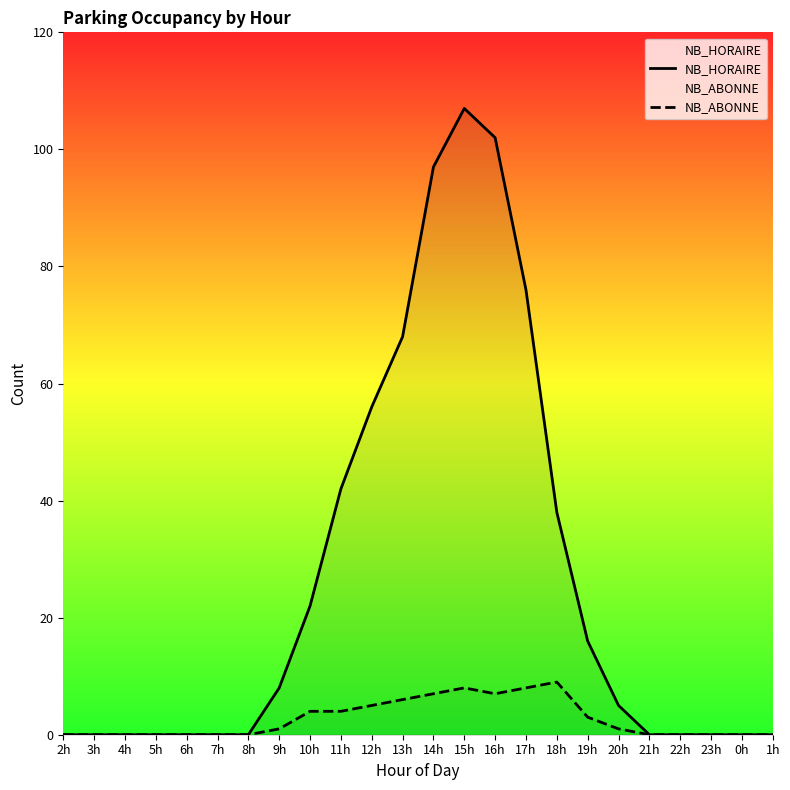

Which category has the highest value in the NB_HORAIRE series?

15h